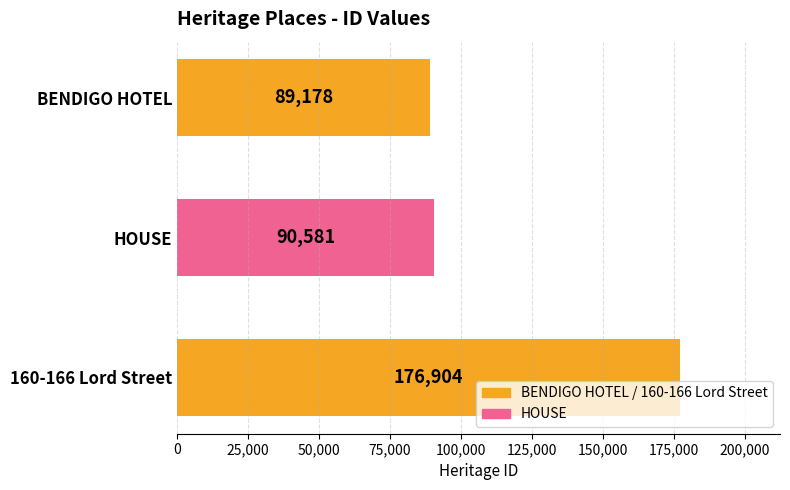

The value at 160-166 Lord Street is 176904. True or false?

True